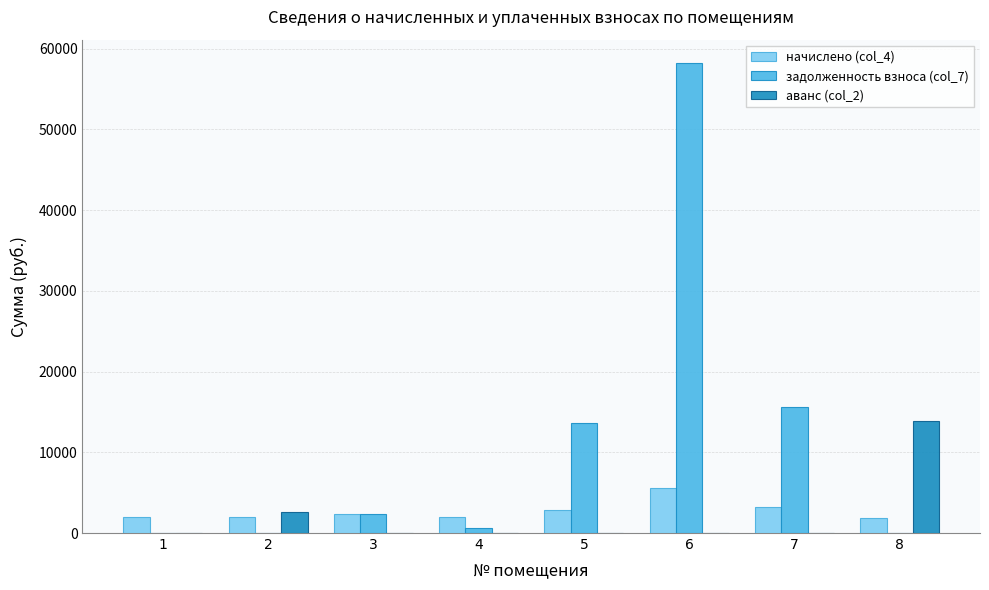

Count the number of data series in this chart.

3